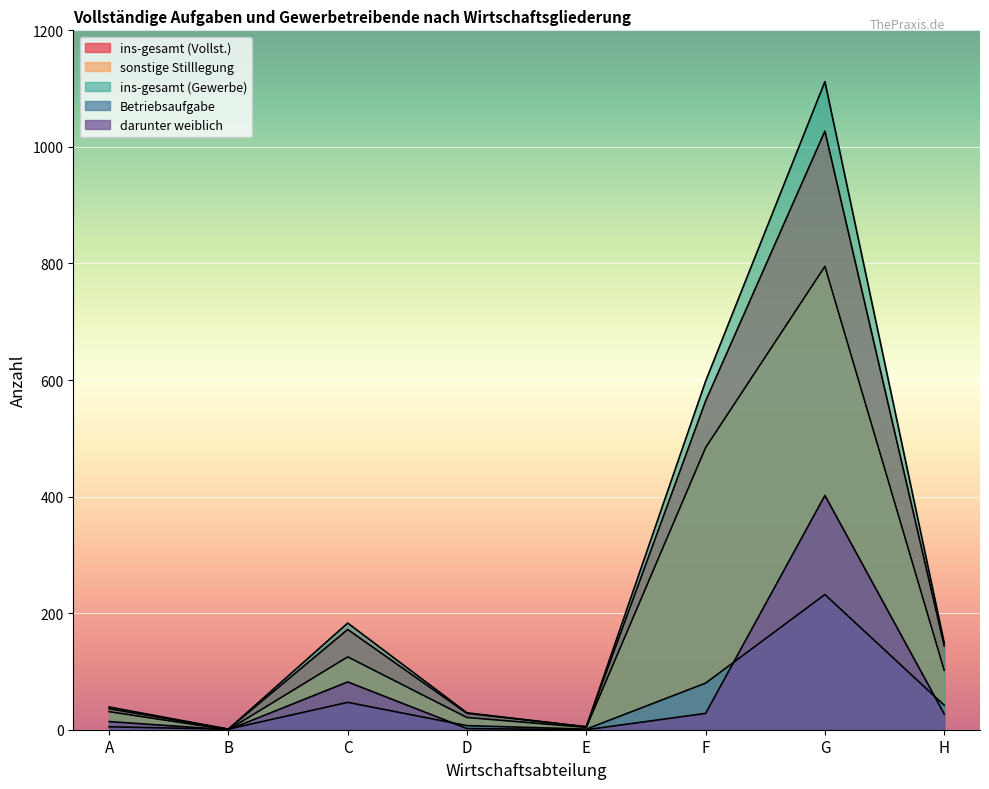

Where is the first local minimum for ins-gesamt (Gewerbe)?

B